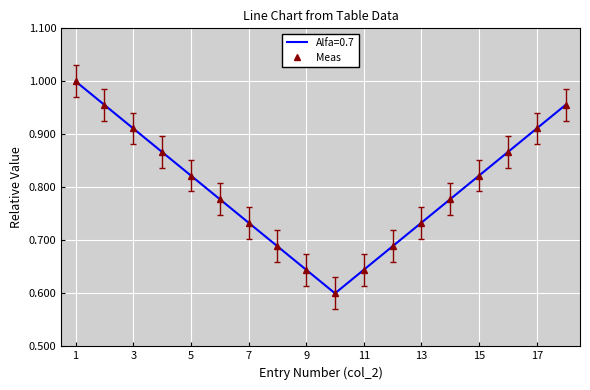

How many lines are shown in the chart?

1